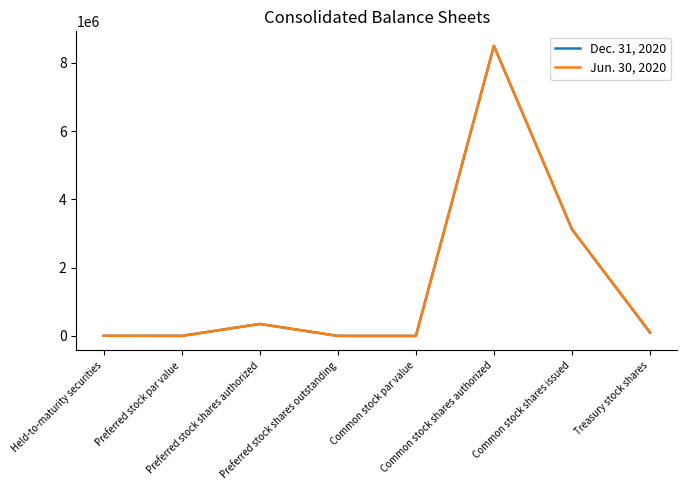

What is the sum of the Dec. 31, 2020 values at Common stock par value and Held-to-maturity securities?

3605